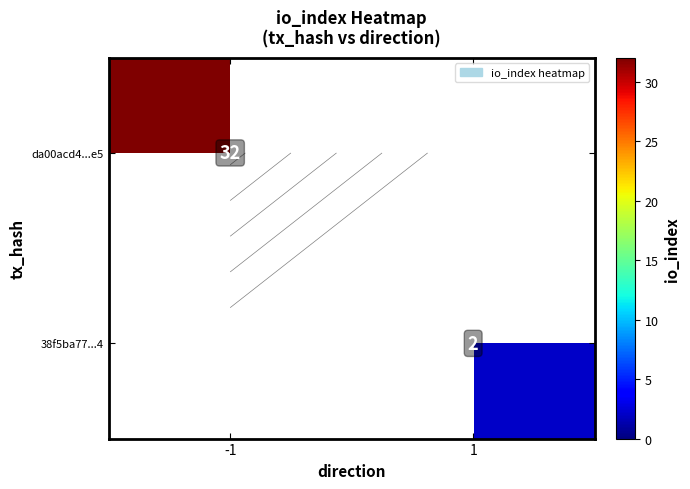

Count the number of categories in the chart.

2